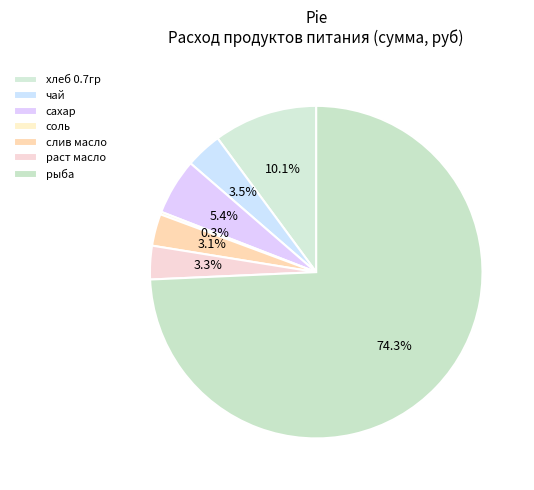

What is the change in value from хлеб 0.7гр to слив масло?

-29.7